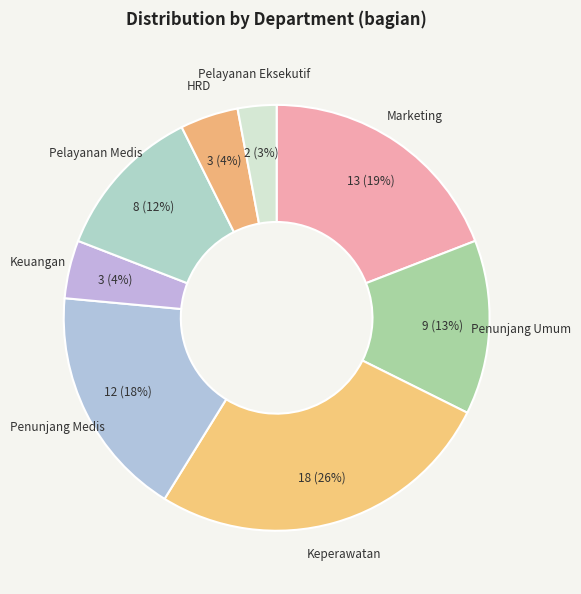

Is the sum of Keuangan and Keperawatan greater than half?

No